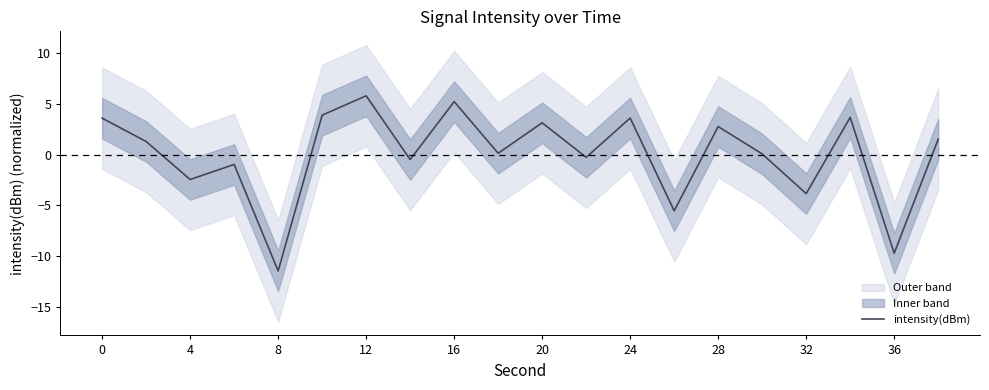

Reading right to left, what are all the values shown in this chart?

1.5	-9.7	3.7	-3.8	0.1	2.8	-5.5	3.6	-0.3	3.1	0.1	5.2	-0.5	5.8	3.9	-11.5	-1.0	-2.5	1.3	3.6